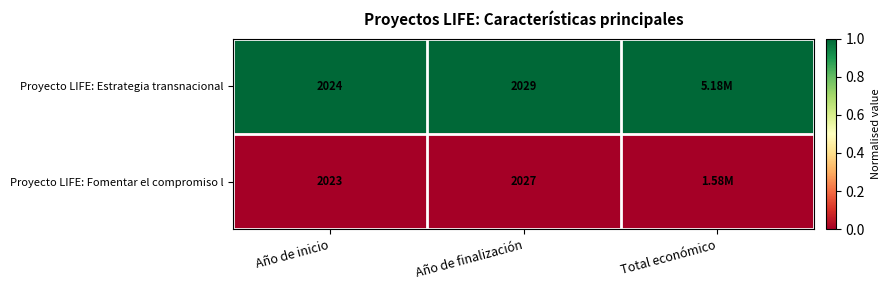

At which category is the sum across all series the highest?

Año de inicio